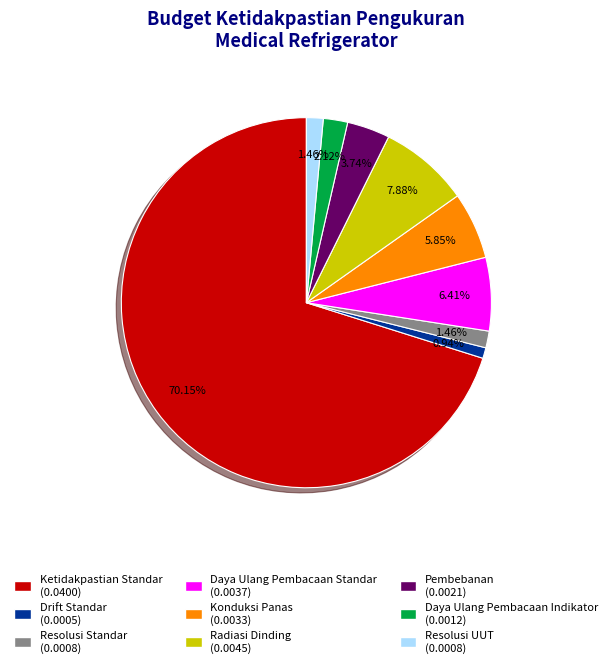

Does Ketidakpastian Standar represent more than half of the total?

Yes